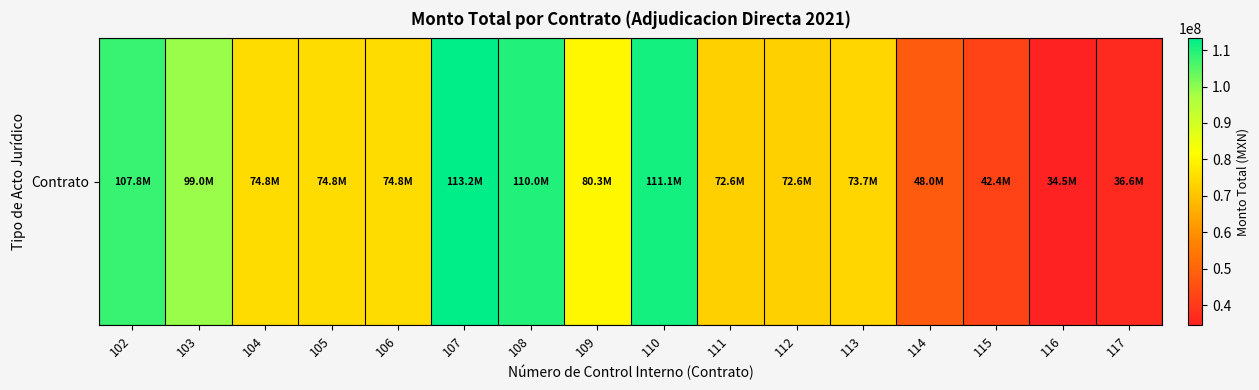

What is the minimum value shown in the chart?

34485238